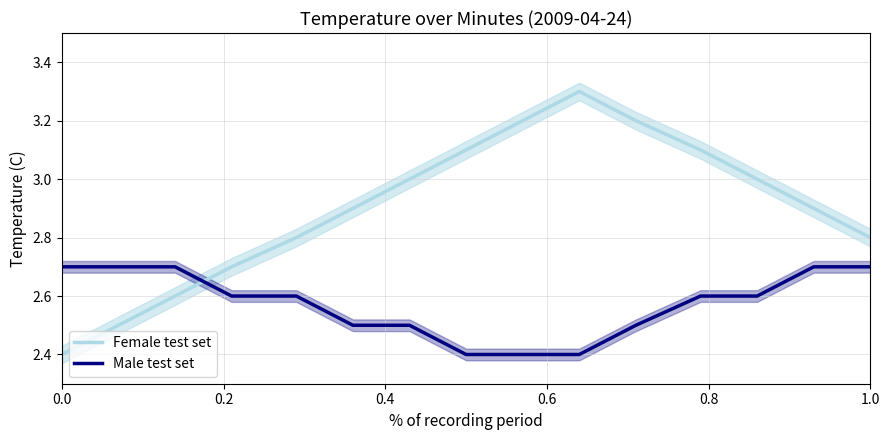

What is the minimum value for Male test set?

2.4